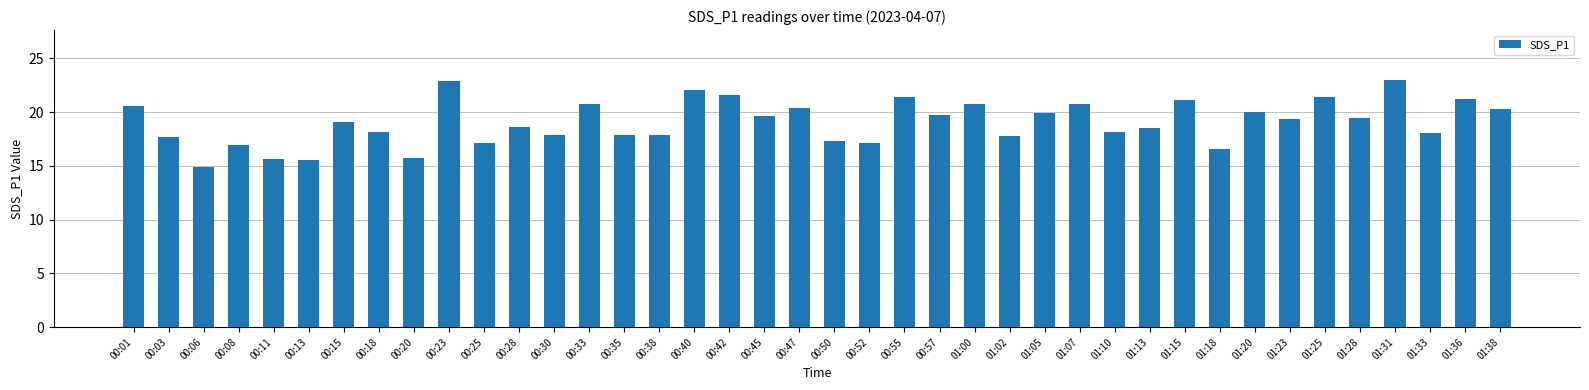

What is the value of the 40th bar from the left?

20.3